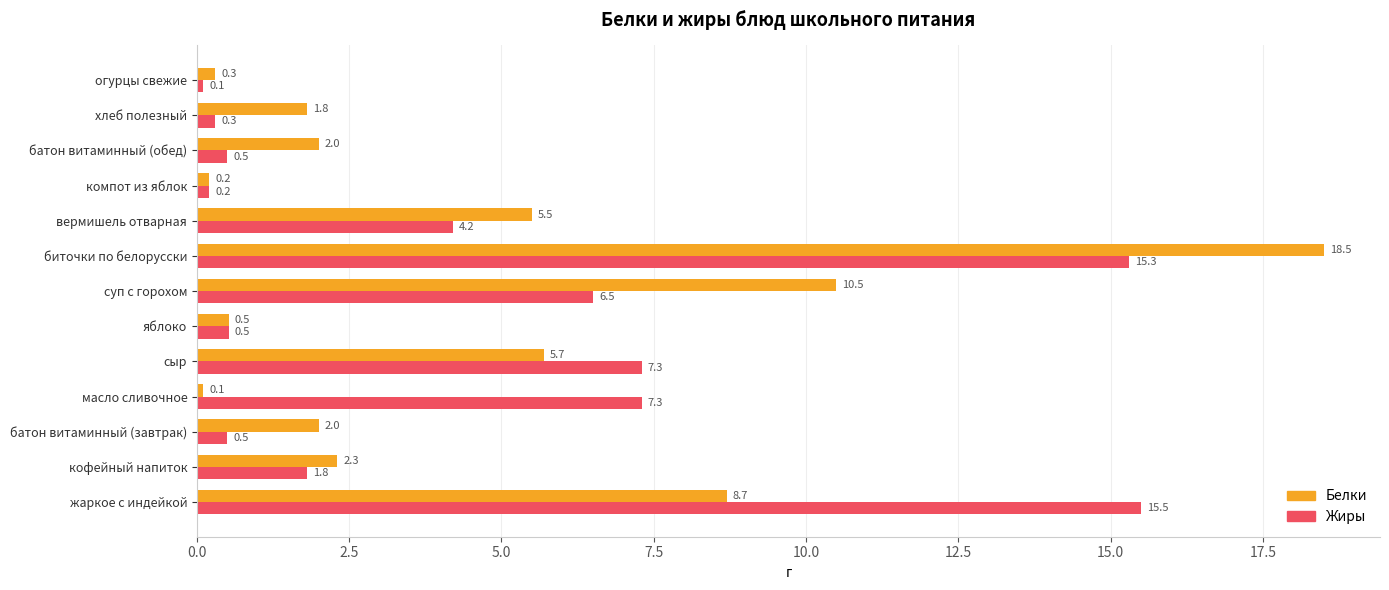

Which series has the largest range (max minus min)?

Белки